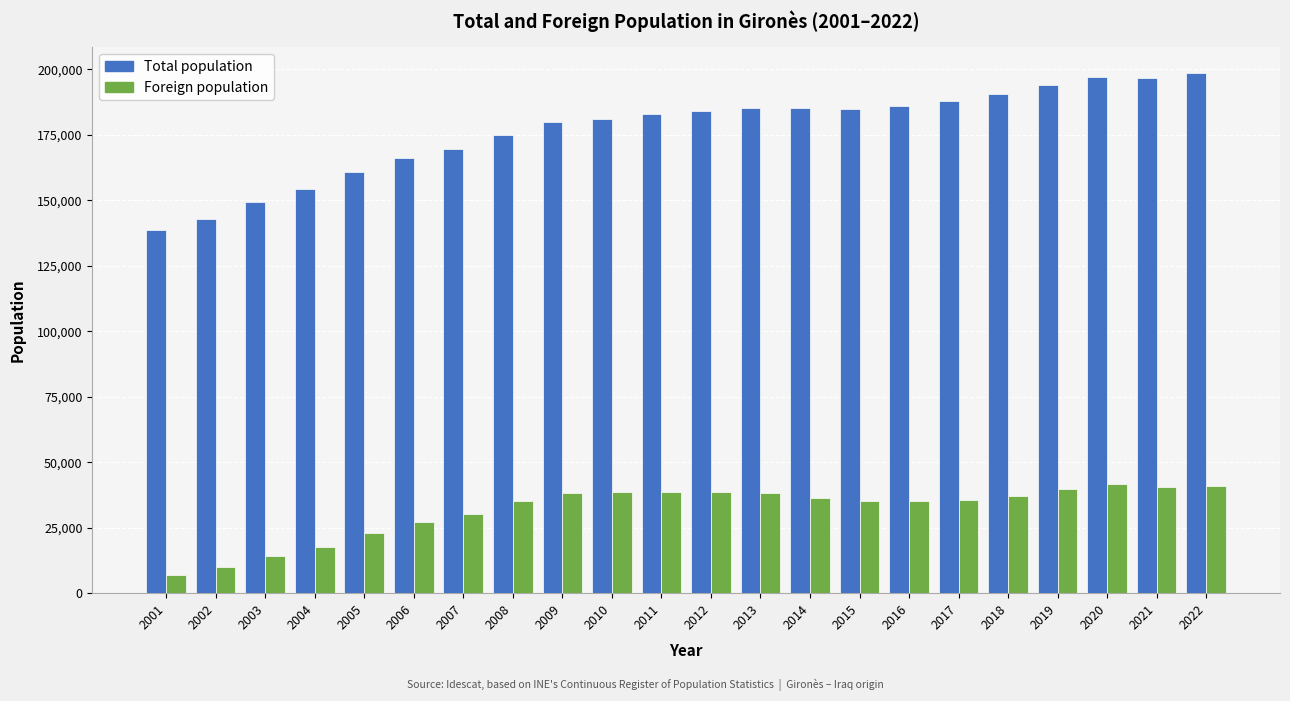

What is the sum of all Foreign population values?

698550